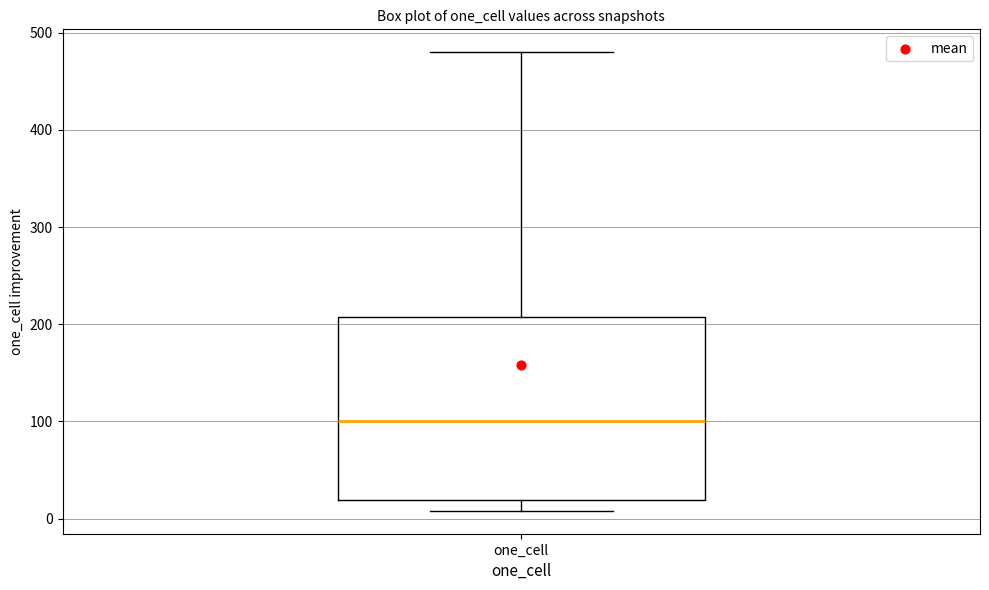

Transcribe this box plot: give where the median line is, the range the box spans, and where the two whiskers end, as read against the y-axis. The values are not printed on the chart, so give them approximately, as read against the axis.

median 100, box 20 to 210, whiskers 10 to 480